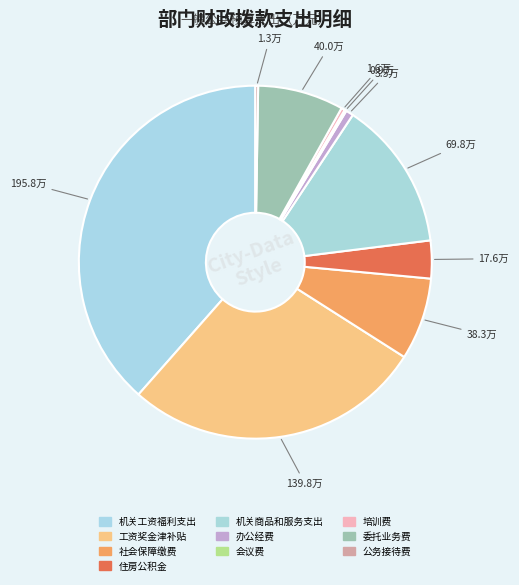

What is the smallest slice in the pie chart?

会议费